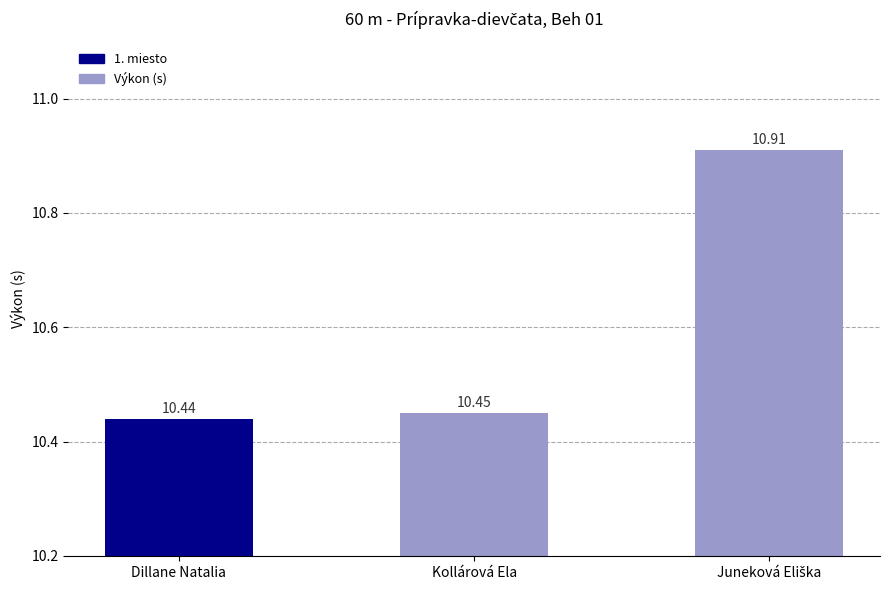

What is the average value?

10.6